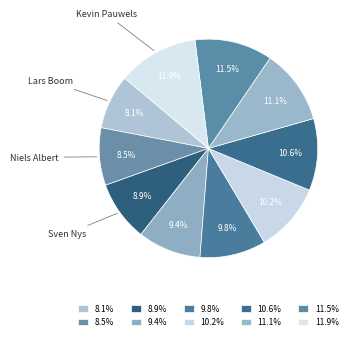

To the nearest percent, what is the difference between the largest and smallest slice percentages?

4%